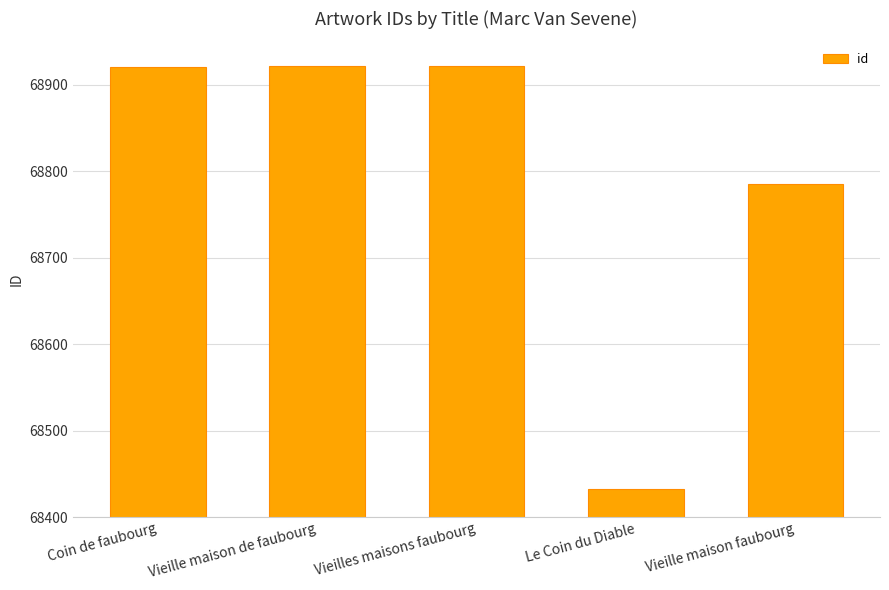

Does the chart contain any negative values?

No